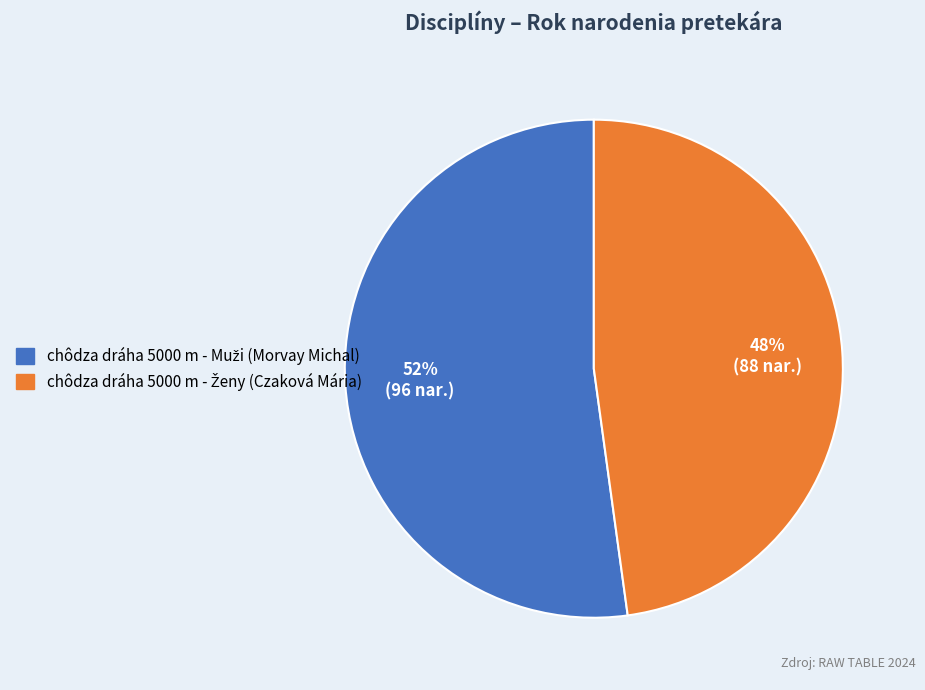

Is there a majority slice in this chart?

Yes